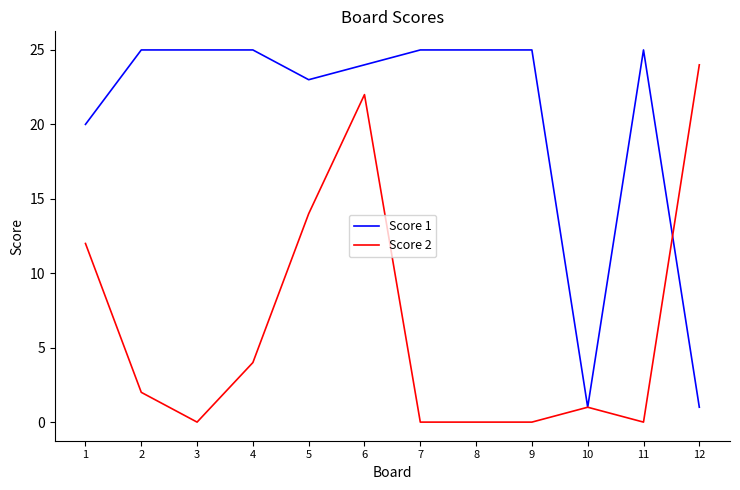

True or false: Score 2 and Score 1 cross at least once.

True